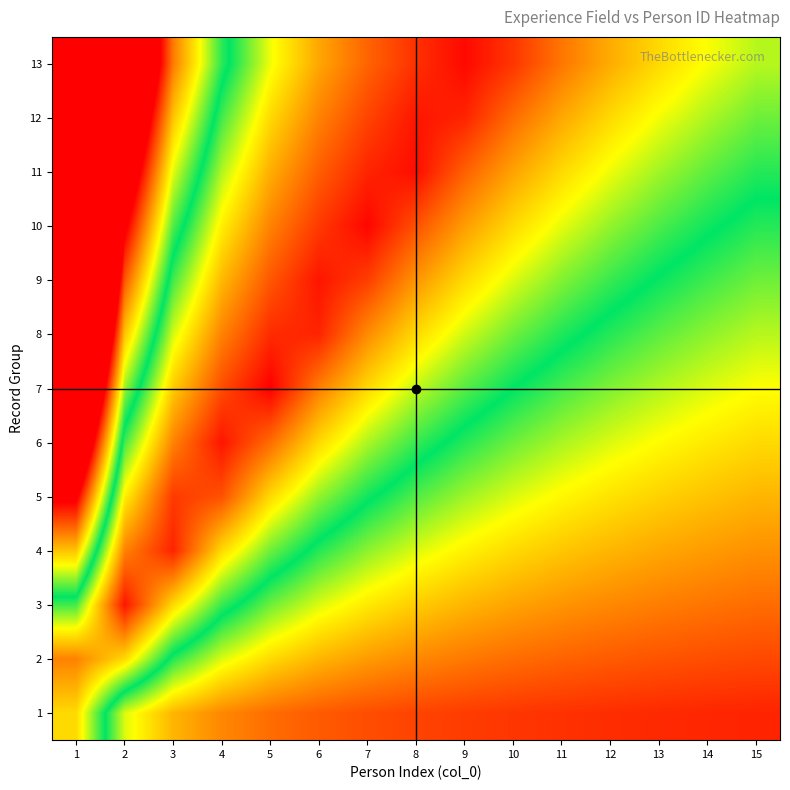

Between 9 and 15, which is larger?

9